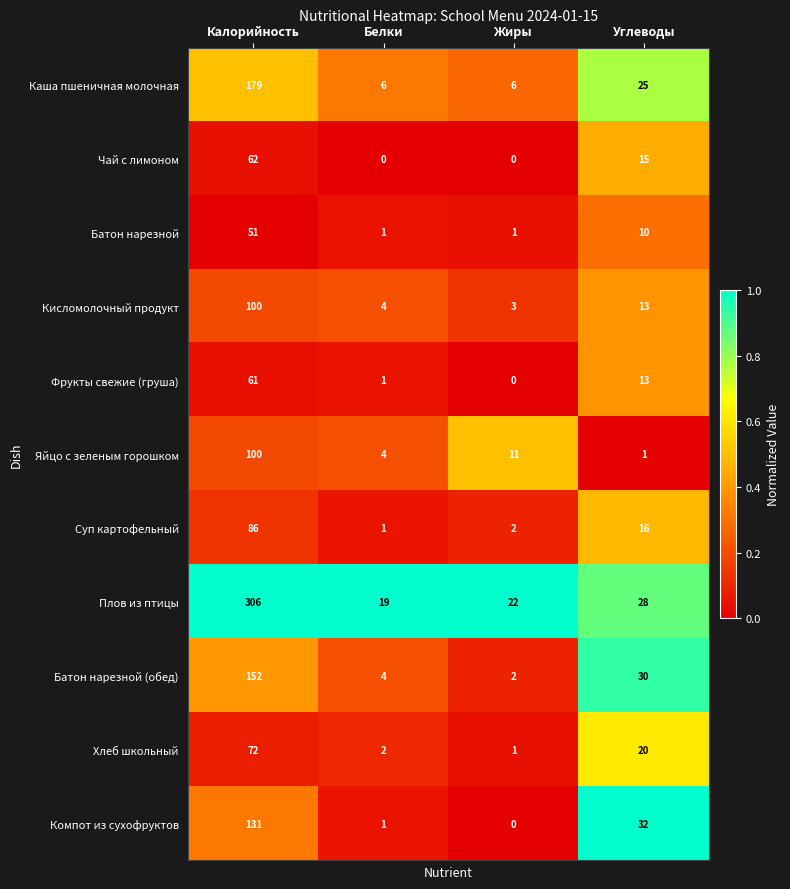

Rank the categories by Фрукты свежие (груша) value from highest to lowest.

Калорийность, Углеводы, Белки, Жиры